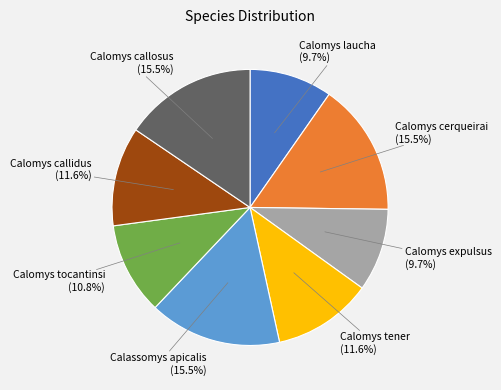

Is there a majority slice in this chart?

No